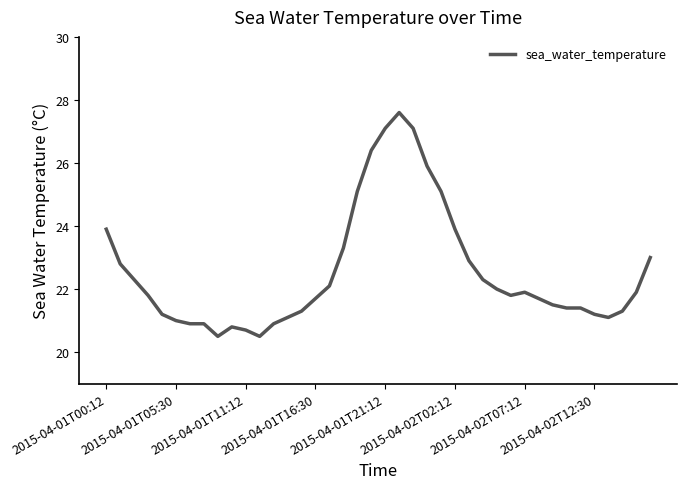

What is the smallest value displayed?

20.5